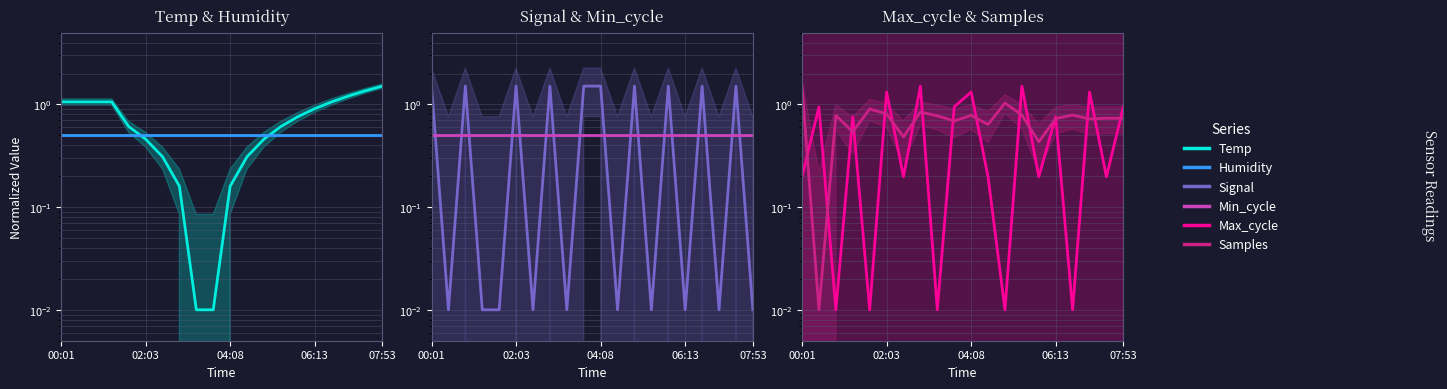

In Samples, how many points are higher than both neighbors (excluding endpoints)?

7